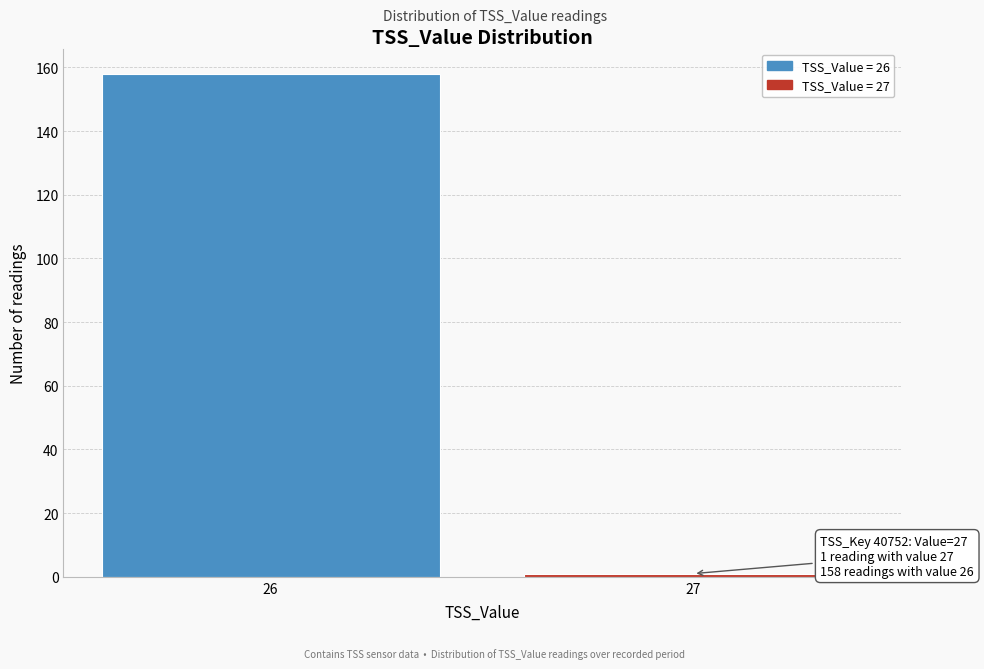

Reading left to right, transcribe all the data shown in this chart.

26=158	27=1